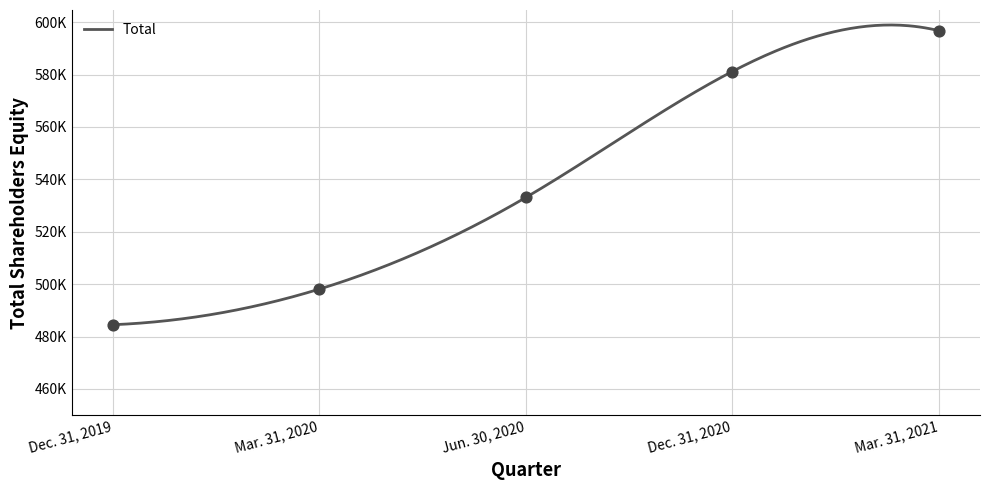

Which has a higher value, Mar. 31, 2021 or Dec. 31, 2019?

Mar. 31, 2021